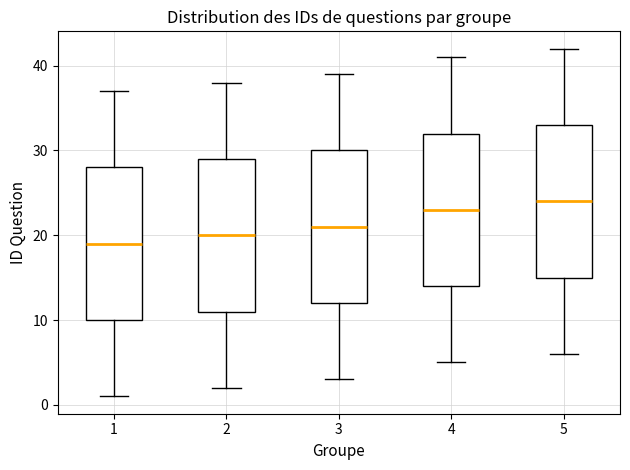

Which box has the lowest median line?

1